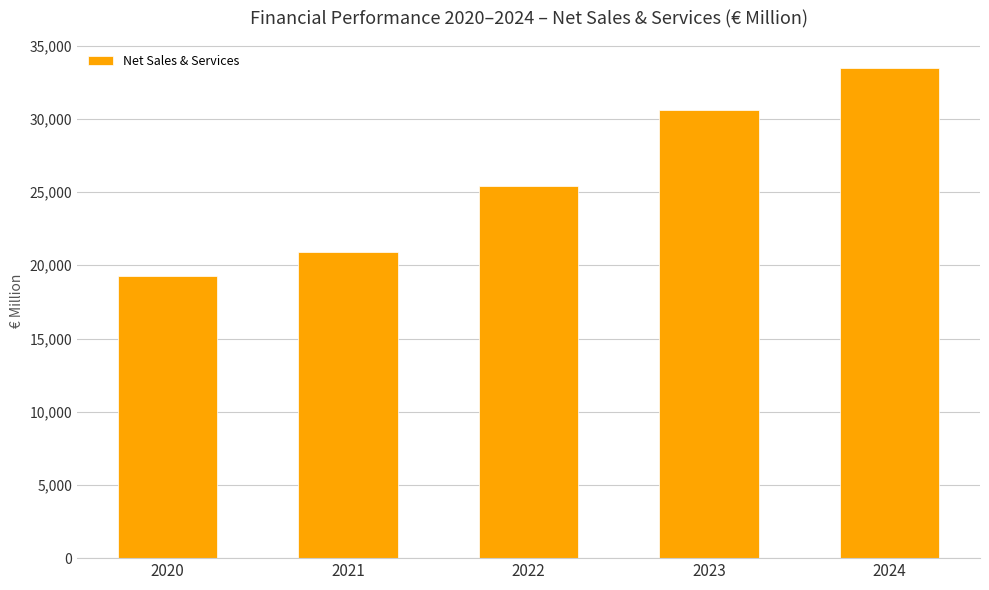

What is the smallest value displayed?

19293